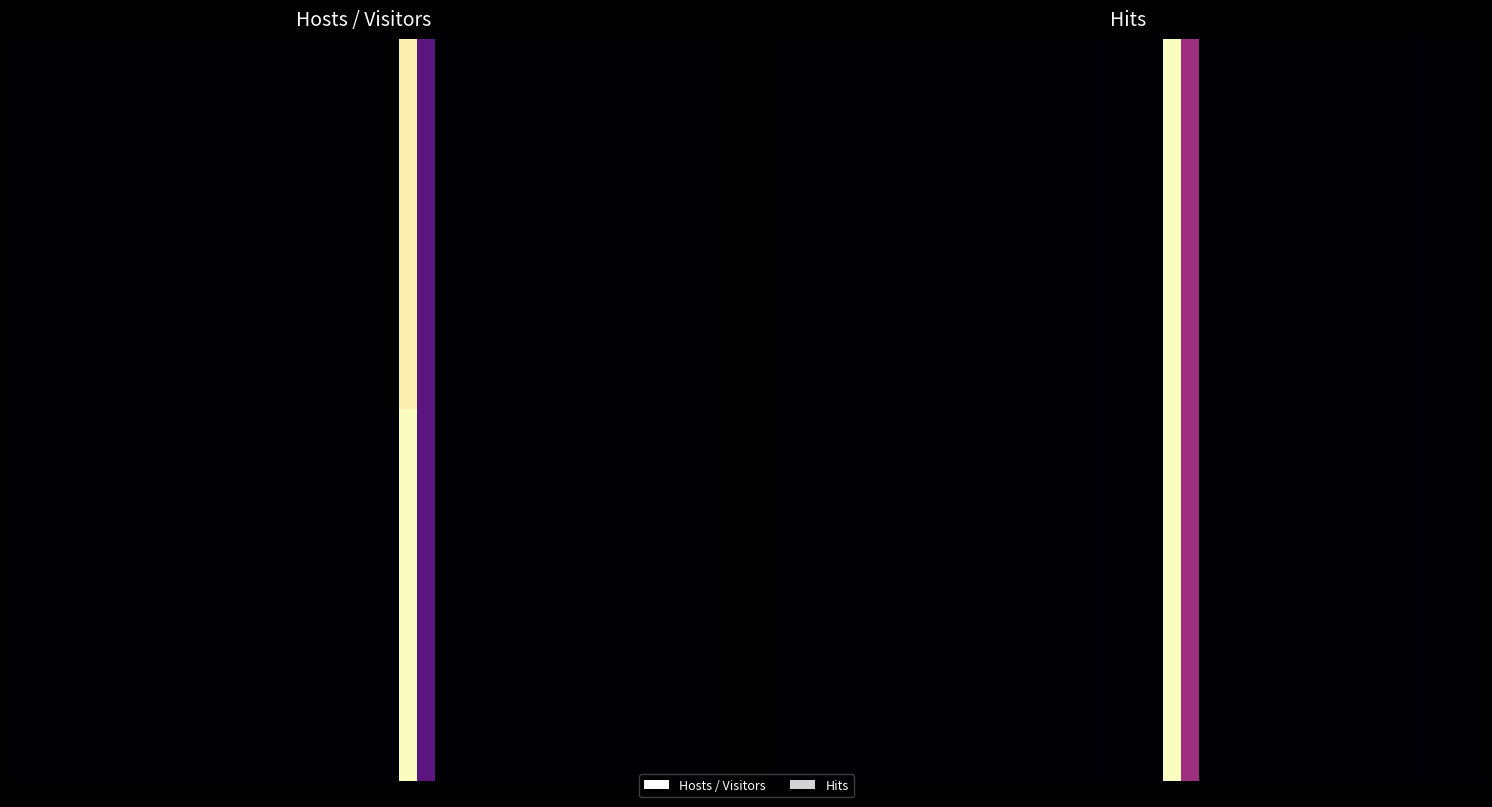

At how many categories does at least one series exceed 123?

2